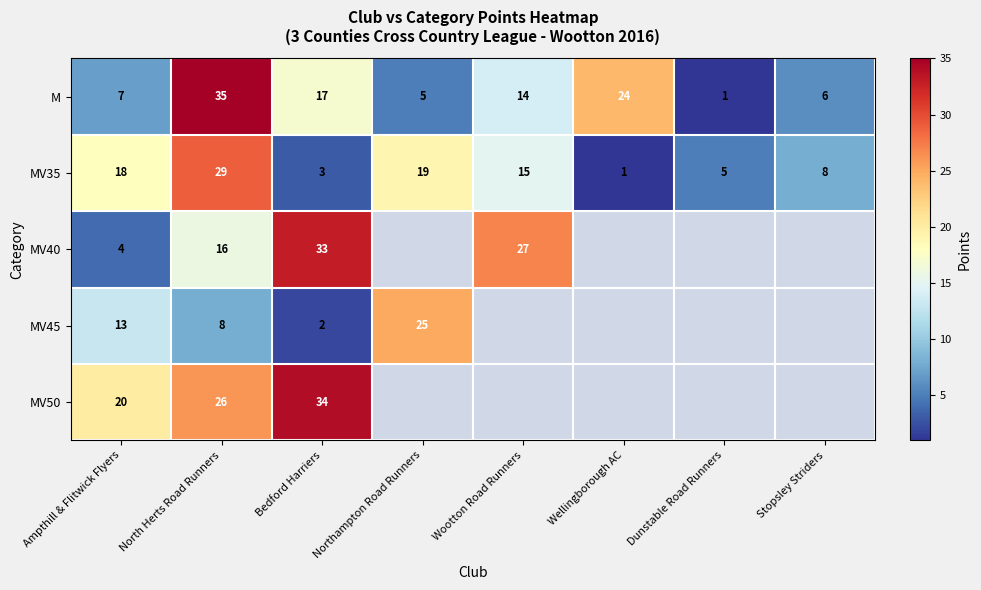

True or false: MV40 has a value of 16 at North Herts Road Runners.

True